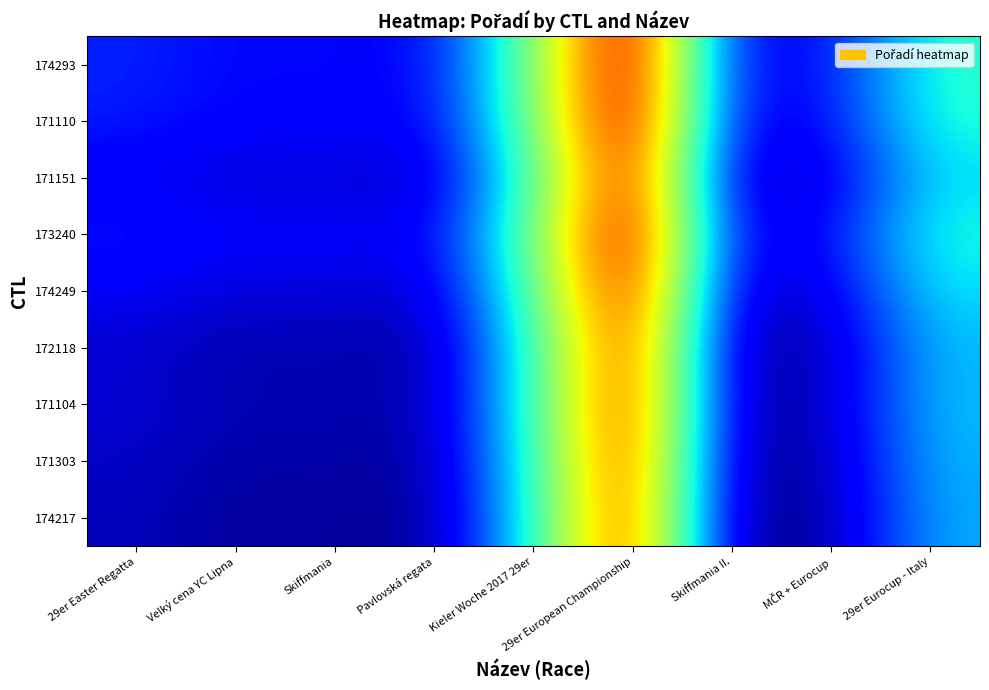

Reading left to right, list all the values displayed in this chart.

174217: 29er Easter Regatta=13.0	Velký cena YC Lipna=8.0	Skiffmania=9.0	Pavlovská regata=6.0	Kieler Woche 2017 29er=70.0	29er European Championship=152.0	Skiffmania II.=4.0	MČR + Eurocup=10.0	29er Eurocup - Italy=53.0
171303: 29er Easter Regatta=14.5	Velký cena YC Lipna=9.5	Skiffmania=10.5	Pavlovská regata=7.5	Kieler Woche 2017 29er=71.5	29er European Championship=153.5	Skiffmania II.=5.5	MČR + Eurocup=11.5	29er Eurocup - Italy=54.5
171104: 29er Easter Regatta=16.5	Velký cena YC Lipna=11.5	Skiffmania=12.5	Pavlovská regata=9.5	Kieler Woche 2017 29er=73.5	29er European Championship=155.5	Skiffmania II.=7.5	MČR + Eurocup=13.5	29er Eurocup - Italy=56.5
172118: 29er Easter Regatta=15.5	Velký cena YC Lipna=10.5	Skiffmania=11.5	Pavlovská regata=8.5	Kieler Woche 2017 29er=72.5	29er European Championship=154.5	Skiffmania II.=6.5	MČR + Eurocup=12.5	29er Eurocup - Italy=55.5
174249: 29er Easter Regatta=22.0	Velký cena YC Lipna=17.0	Skiffmania=18.0	Pavlovská regata=15.0	Kieler Woche 2017 29er=79.0	29er European Championship=161.0	Skiffmania II.=13.0	MČR + Eurocup=19.0	29er Eurocup - Italy=62.0
173240: 29er Easter Regatta=28.0	Velký cena YC Lipna=23.0	Skiffmania=24.0	Pavlovská regata=21.0	Kieler Woche 2017 29er=85.0	29er European Championship=167.0	Skiffmania II.=19.0	MČR + Eurocup=25.0	29er Eurocup - Italy=68.0
171151: 29er Easter Regatta=21.0	Velký cena YC Lipna=16.0	Skiffmania=17.0	Pavlovská regata=14.0	Kieler Woche 2017 29er=78.0	29er European Championship=160.0	Skiffmania II.=12.0	MČR + Eurocup=18.0	29er Eurocup - Italy=61.0
171110: 29er Easter Regatta=29.0	Velký cena YC Lipna=24.0	Skiffmania=25.0	Pavlovská regata=22.0	Kieler Woche 2017 29er=86.0	29er European Championship=168.0	Skiffmania II.=20.0	MČR + Eurocup=26.0	29er Eurocup - Italy=69.0
174293: 29er Easter Regatta=30.0	Velký cena YC Lipna=25.0	Skiffmania=26.0	Pavlovská regata=23.0	Kieler Woche 2017 29er=87.0	29er European Championship=169.0	Skiffmania II.=21.0	MČR + Eurocup=27.0	29er Eurocup - Italy=70.0